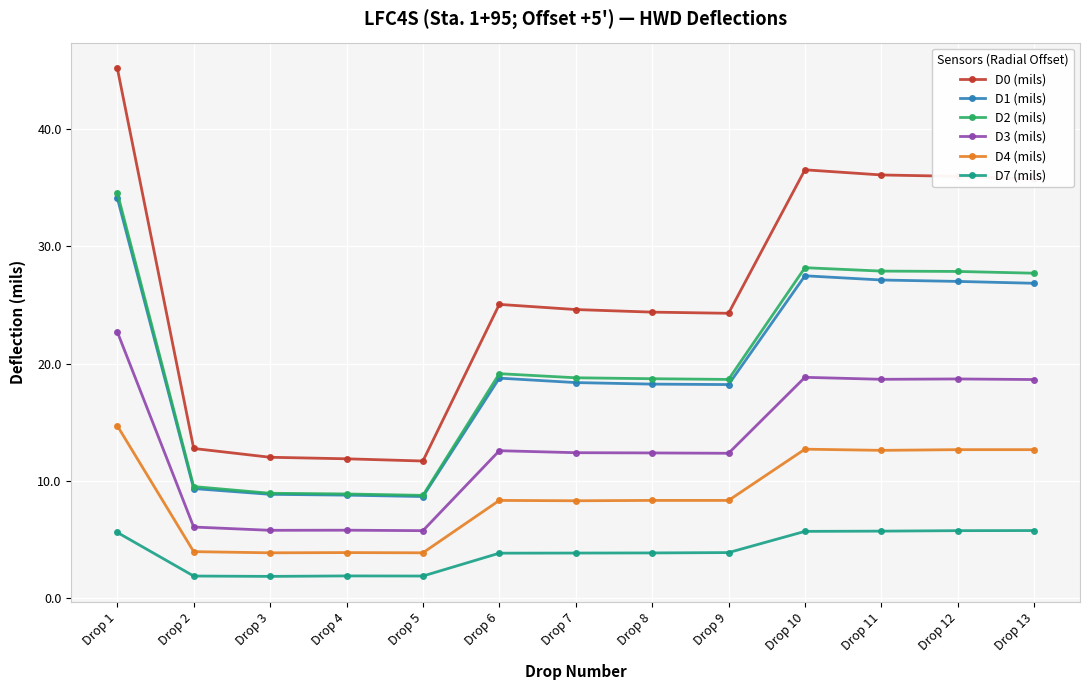

What is the highest value of the D2 (mils) series?

34.6